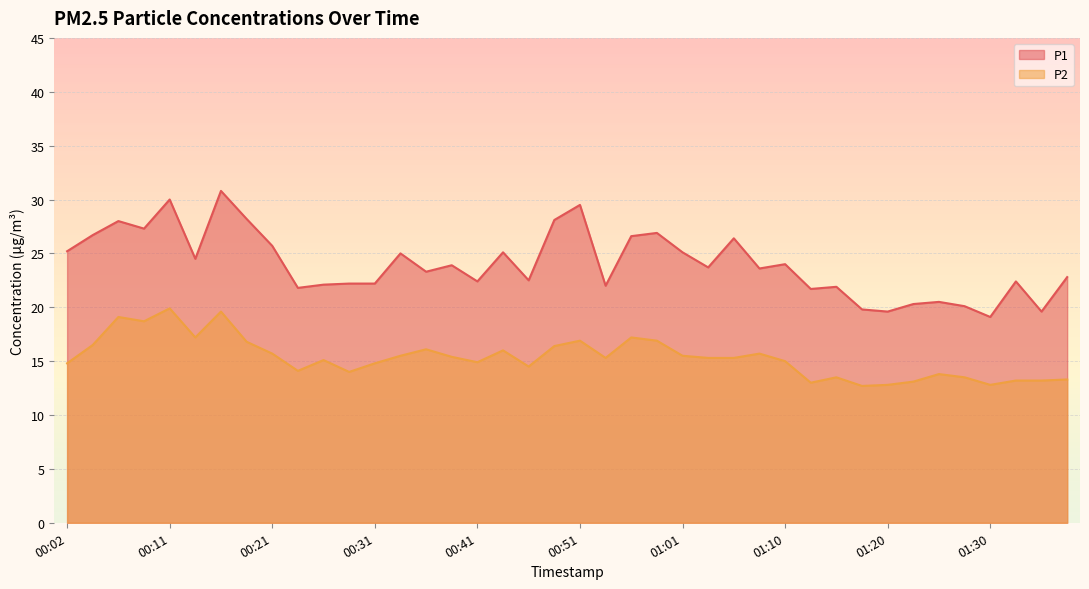

Between 01:08 and 00:51, which is larger?

00:51